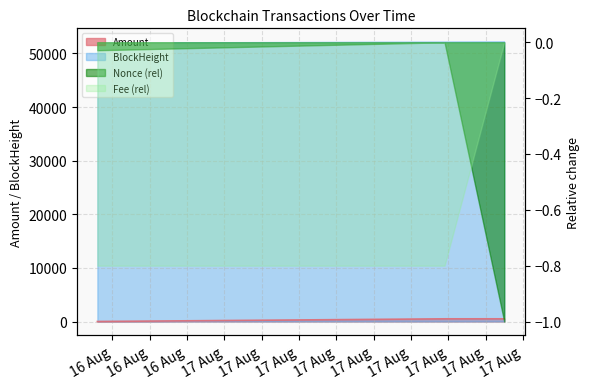

How many data points in Nonce are above 52045?

1